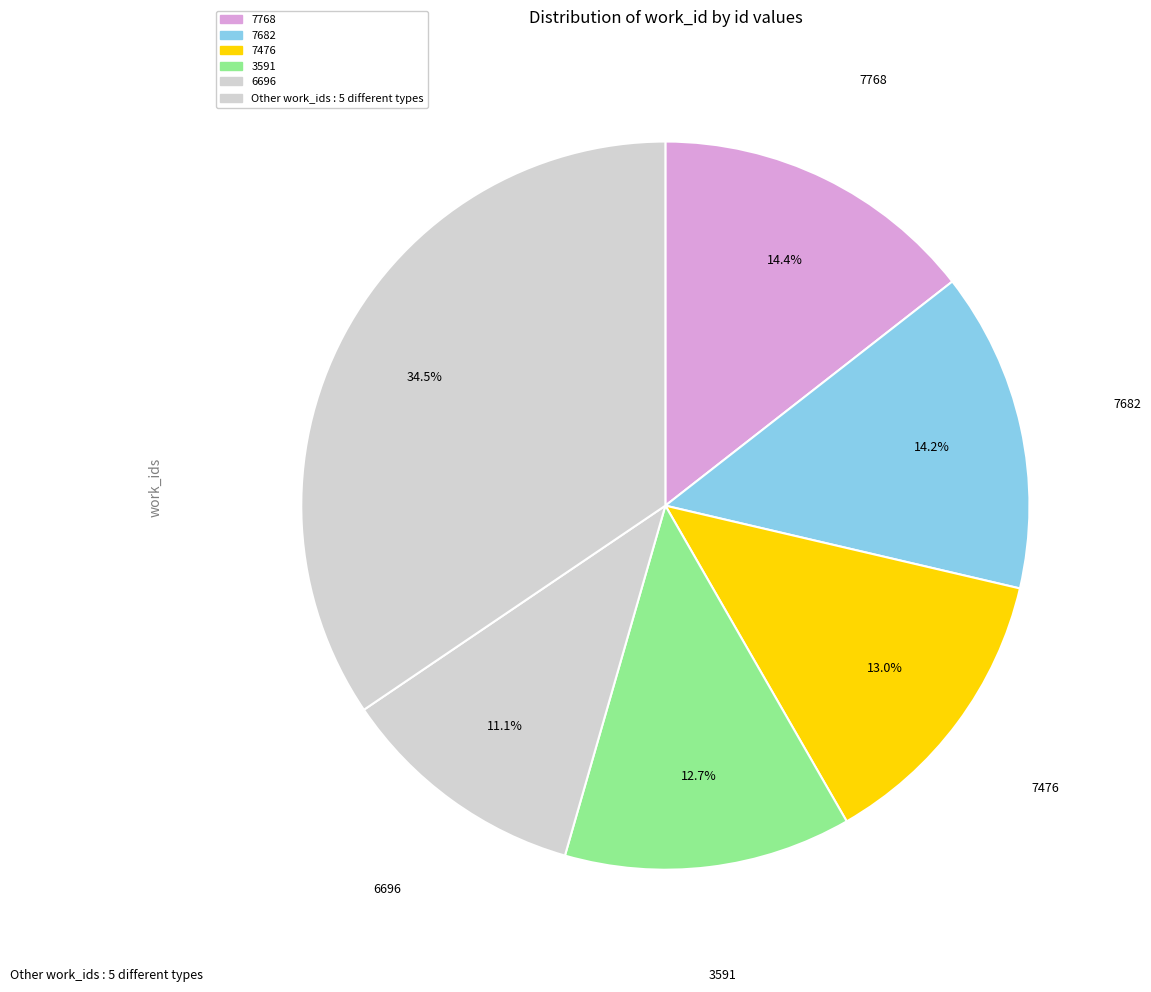

Is there any slice that represents more than half of the pie?

No